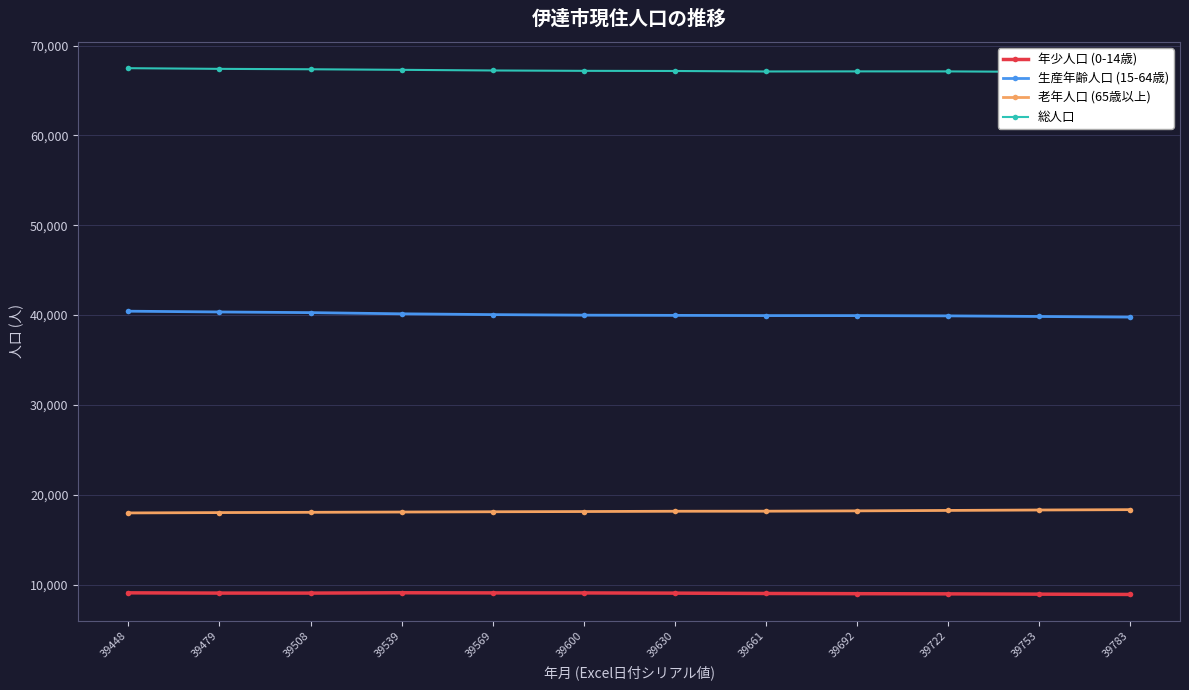

Where is 年少人口 (0-14歳) nearest to the value 8989?

39692